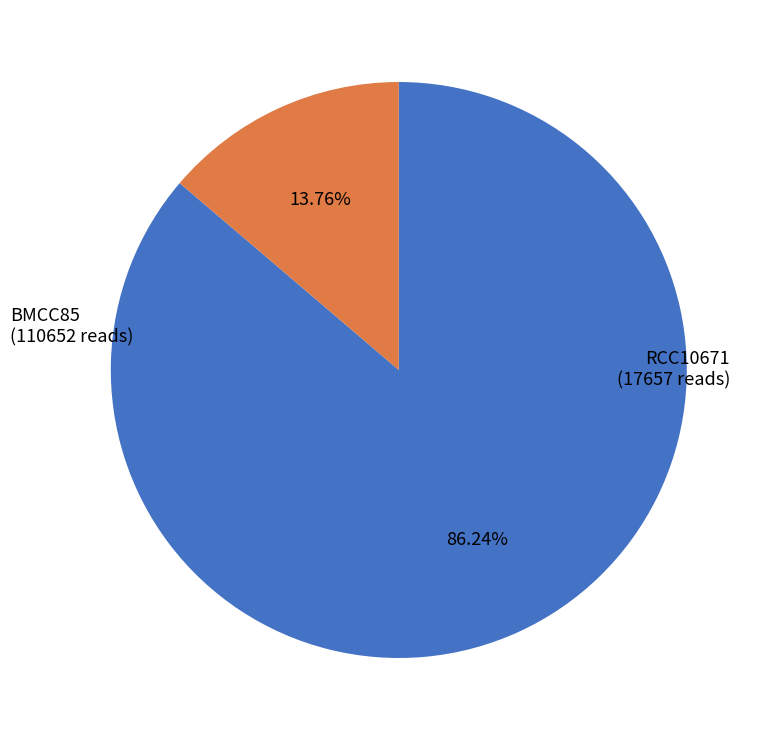

Rank the categories by value from highest to lowest.

BMCC85, RCC10671